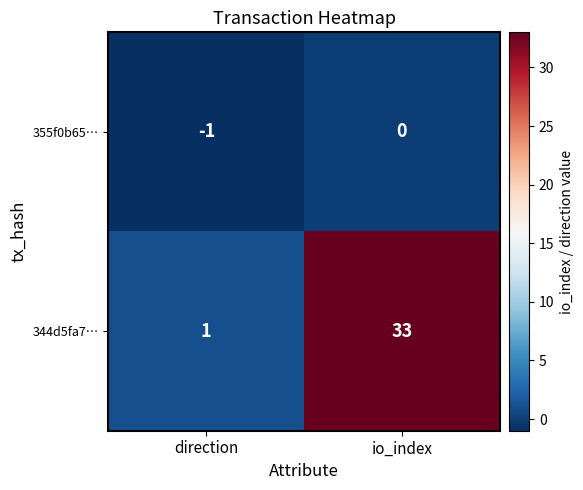

Reading left to right, extract all data points from this chart.

355f0b65…: -1	0
344d5fa7…: 1	33